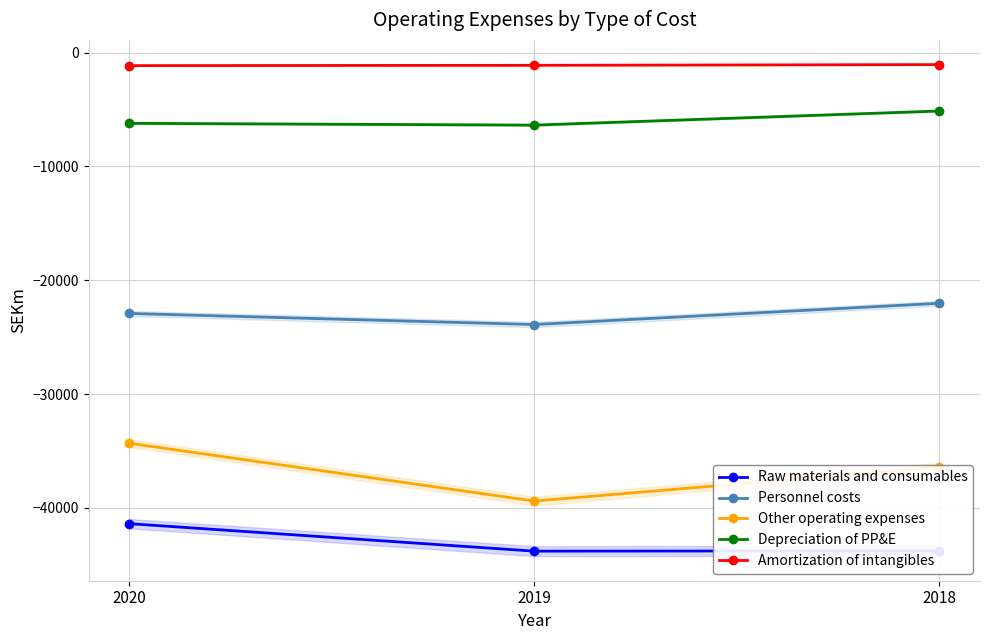

What is the minimum value shown in the chart?

-43800